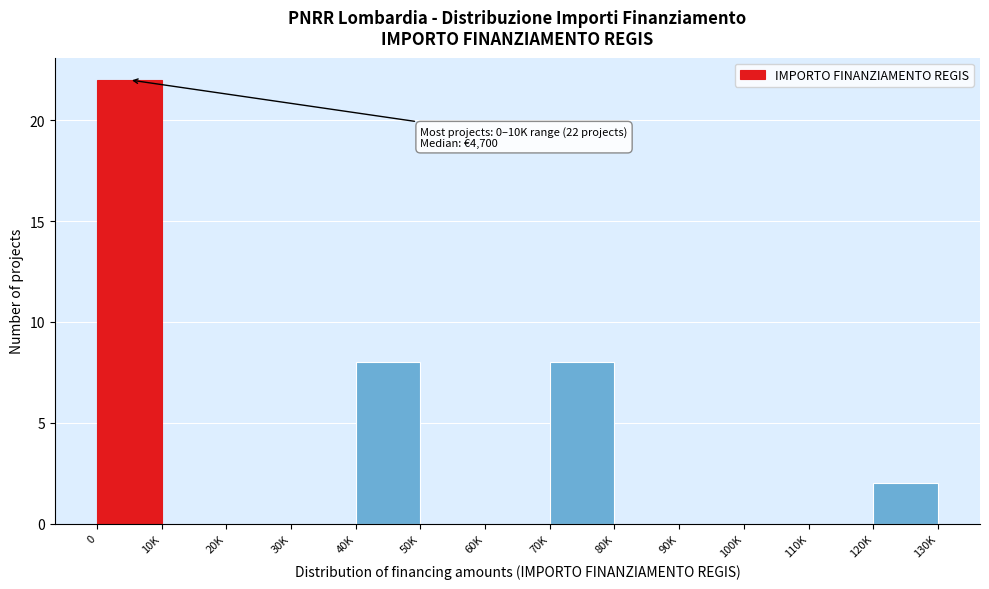

Reading left to right, extract all data points from this chart.

0=22	10K=0	20K=0	30K=0	40K=8	50K=0	60K=0	70K=8	80K=0	90K=0	100K=0	110K=0	120K=2